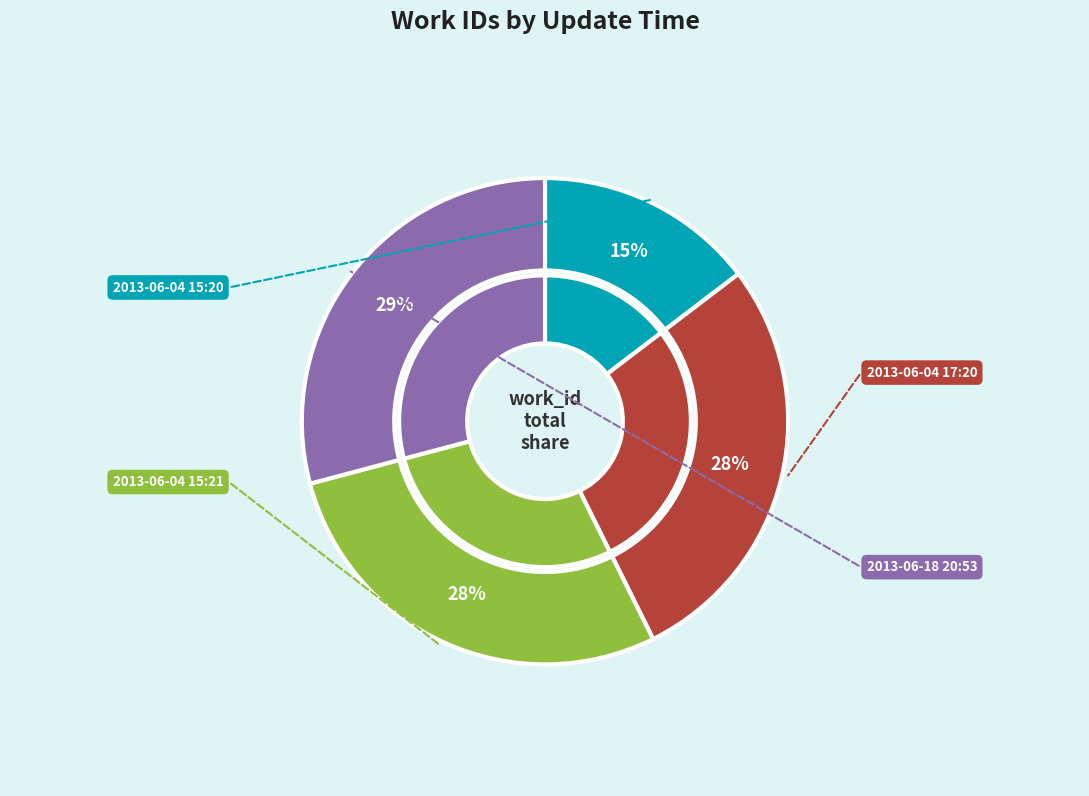

Count the number of slices in the pie.

4